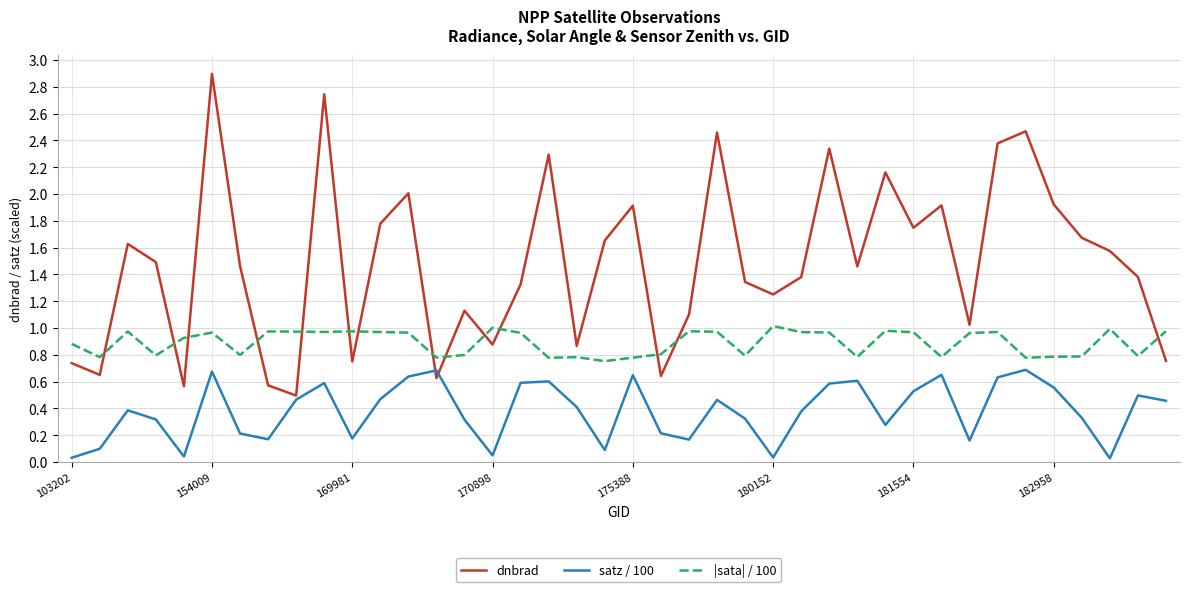

Which series has the largest range (max minus min)?

dnbrad